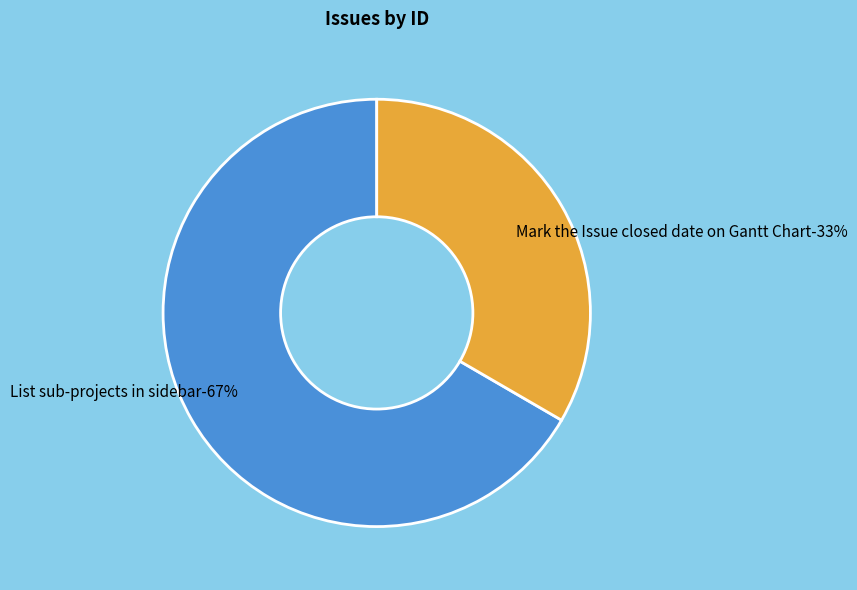

Is the sum of List sub-projects in sidebar and Mark the Issue closed date on Gantt Chart greater than half?

Yes